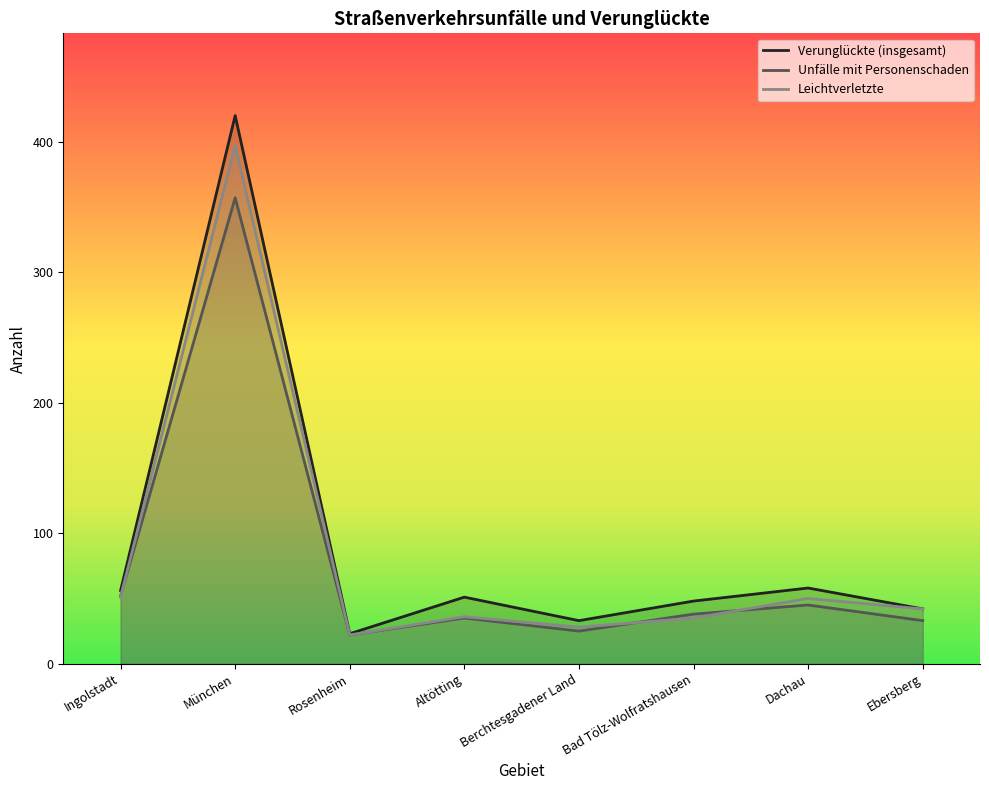

True or false: Verunglückte (insgesamt) has a value of 23 at Rosenheim.

True